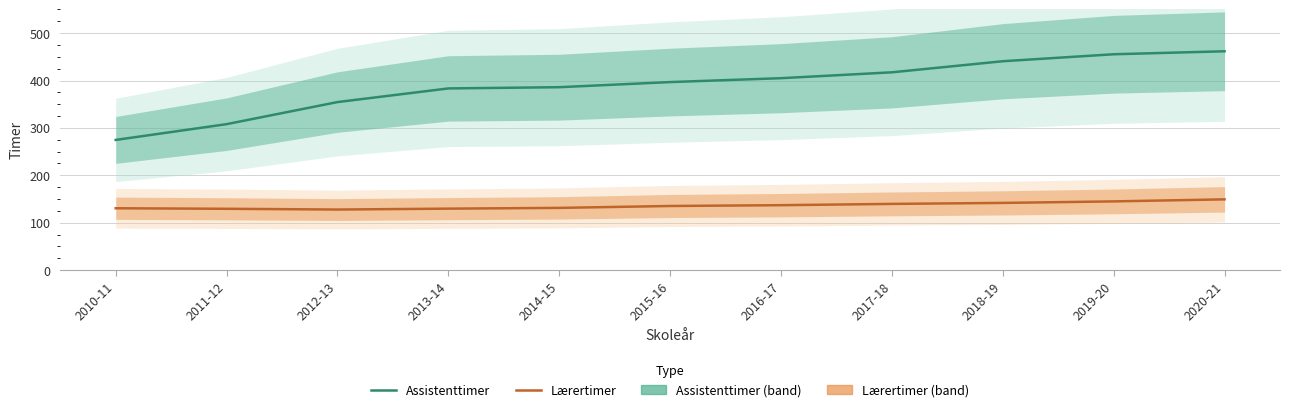

What is the difference between the maximum and minimum values in the Assistenttimer series?

187.1